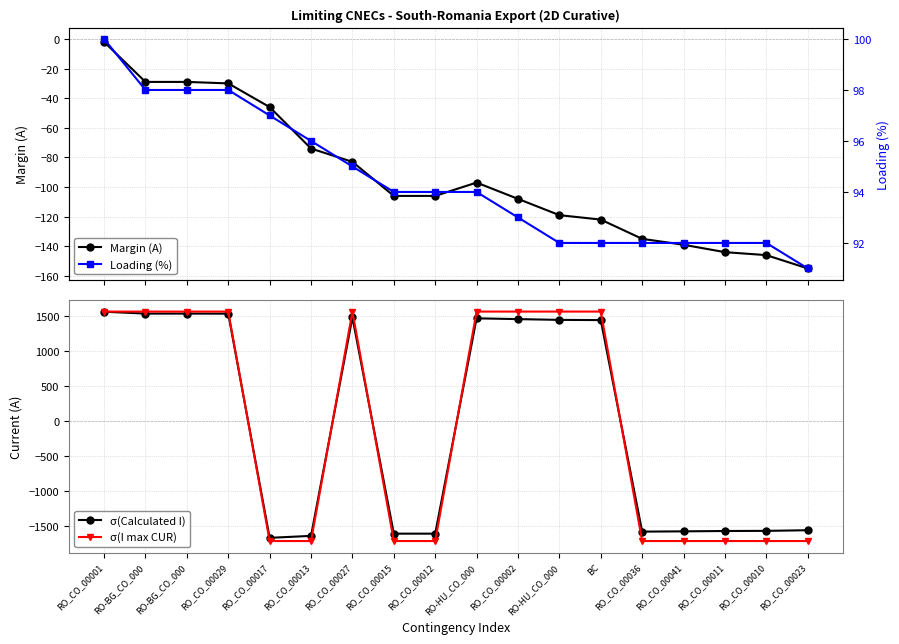

What is the spread (max minus min) of values at RO_CO_00013?

1818